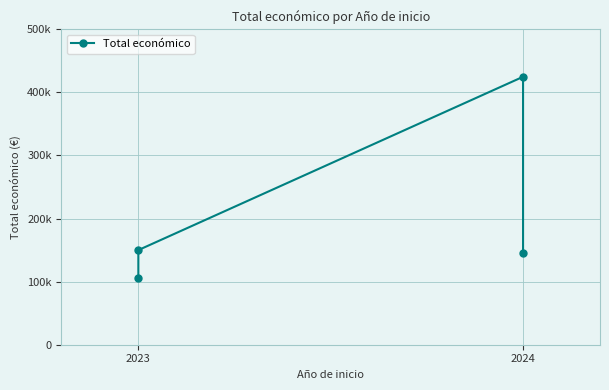

Is this an area chart (filled region under the line)?

No